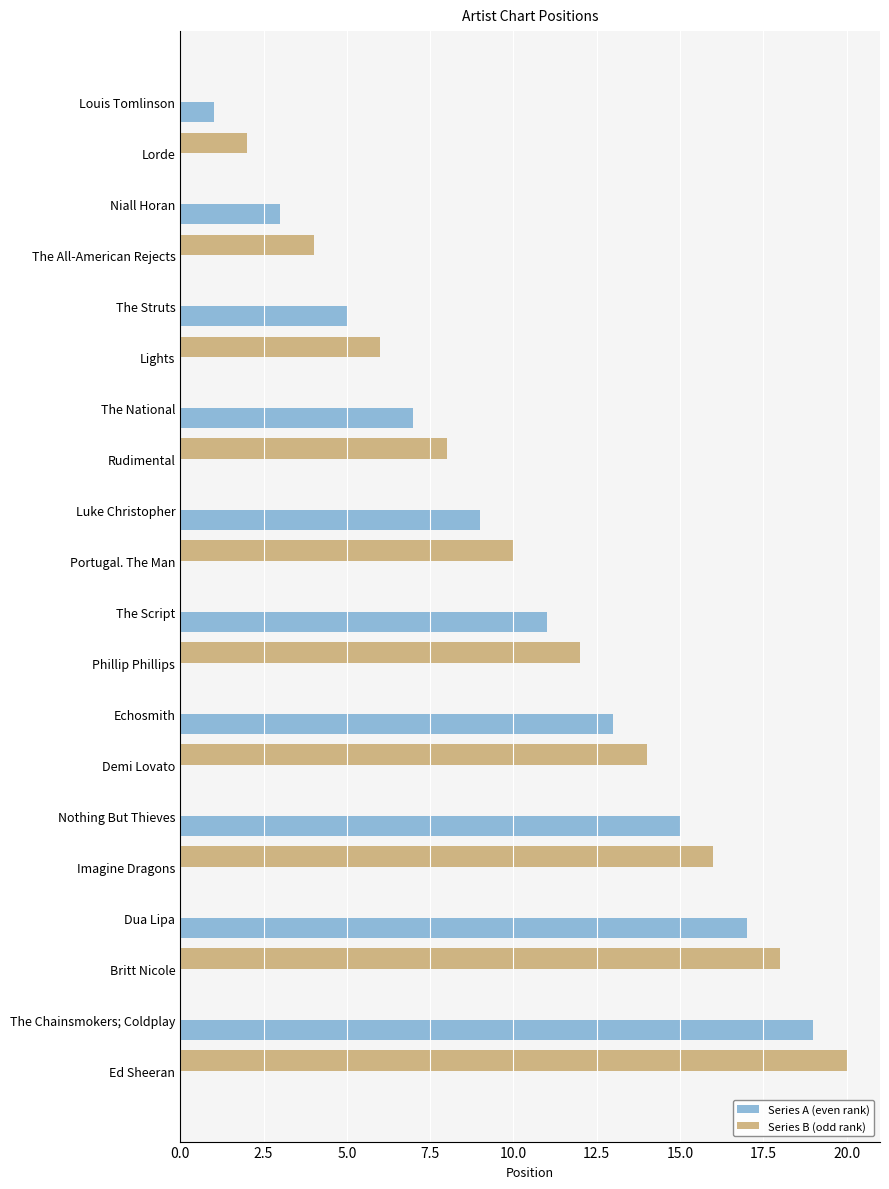

Is the value of Series A (even rank) at The Struts greater than the value of Series B (odd rank) at Britt Nicole?

No